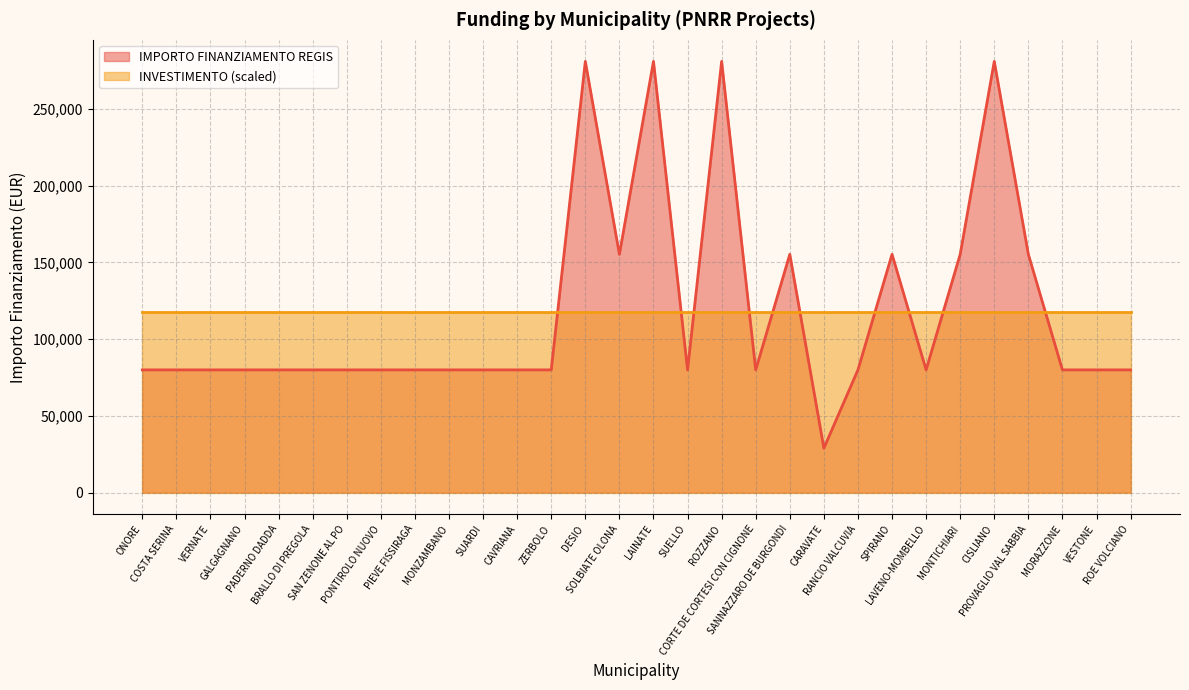

How many lines are shown in the chart?

2